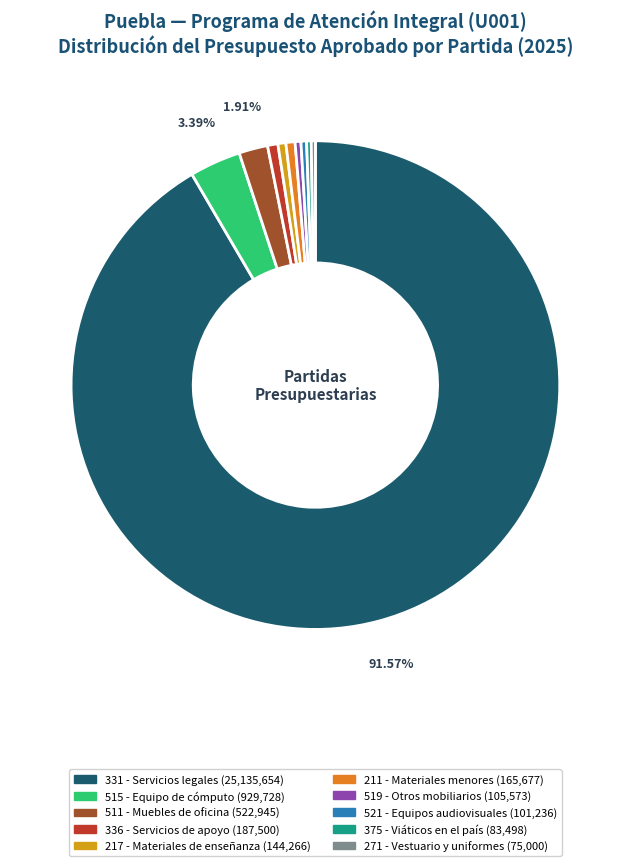

Does any single category account for the majority?

Yes